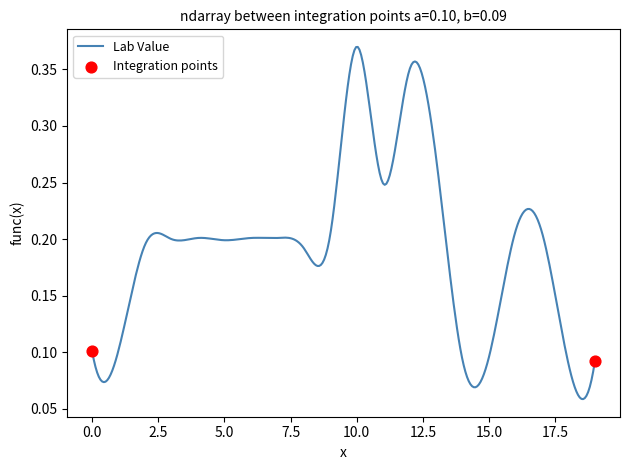

Does the chart have visible grid lines?

No